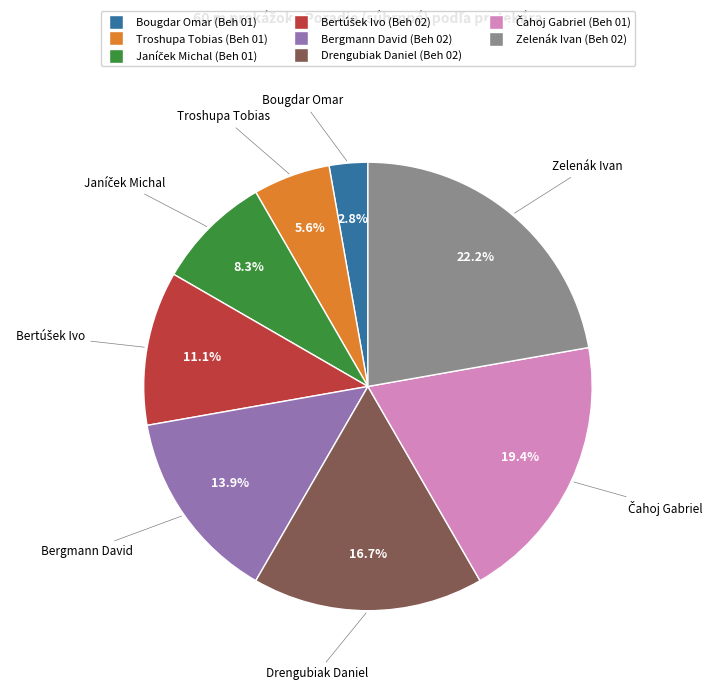

Which slice is the smallest?

Bougdar Omar